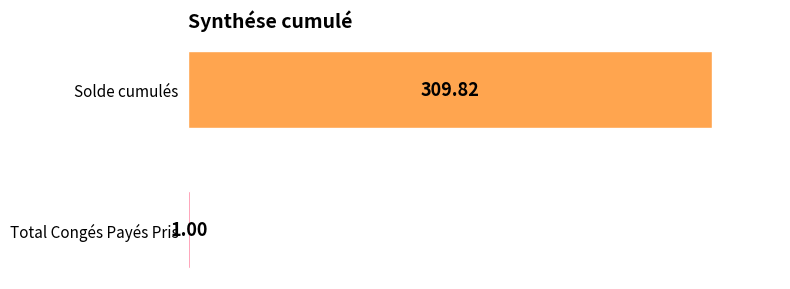

Where is the data nearest to the value 155?

Total Congés Payés Pris